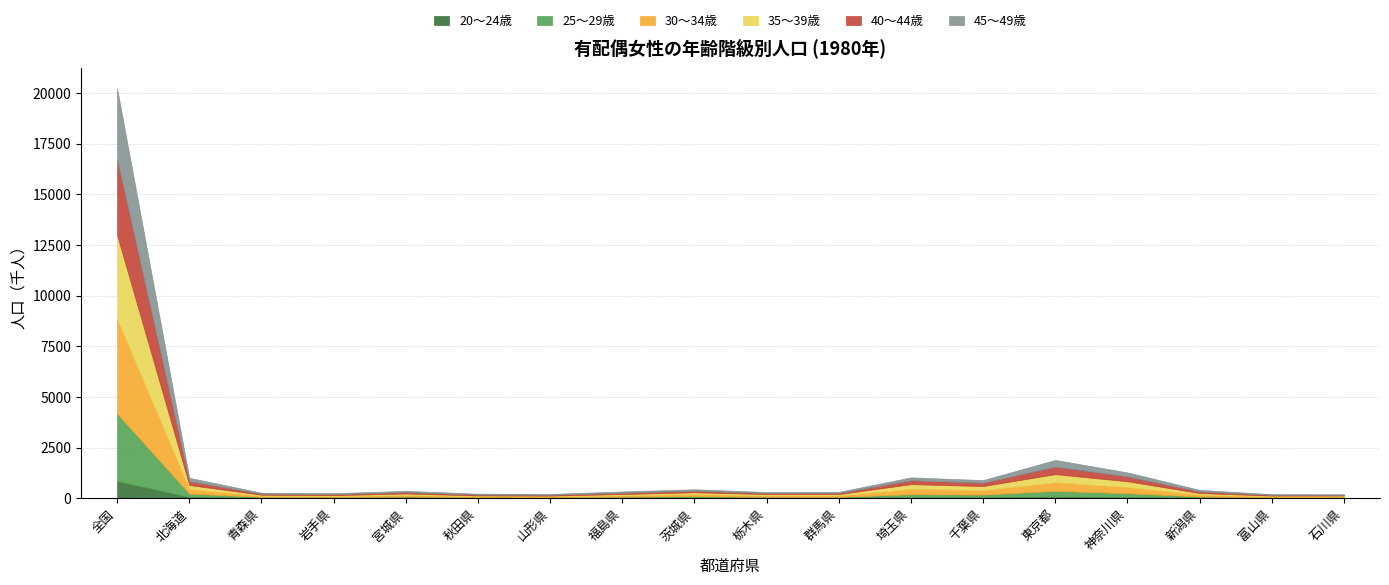

What is the total value across all series at 石川県?

195.4